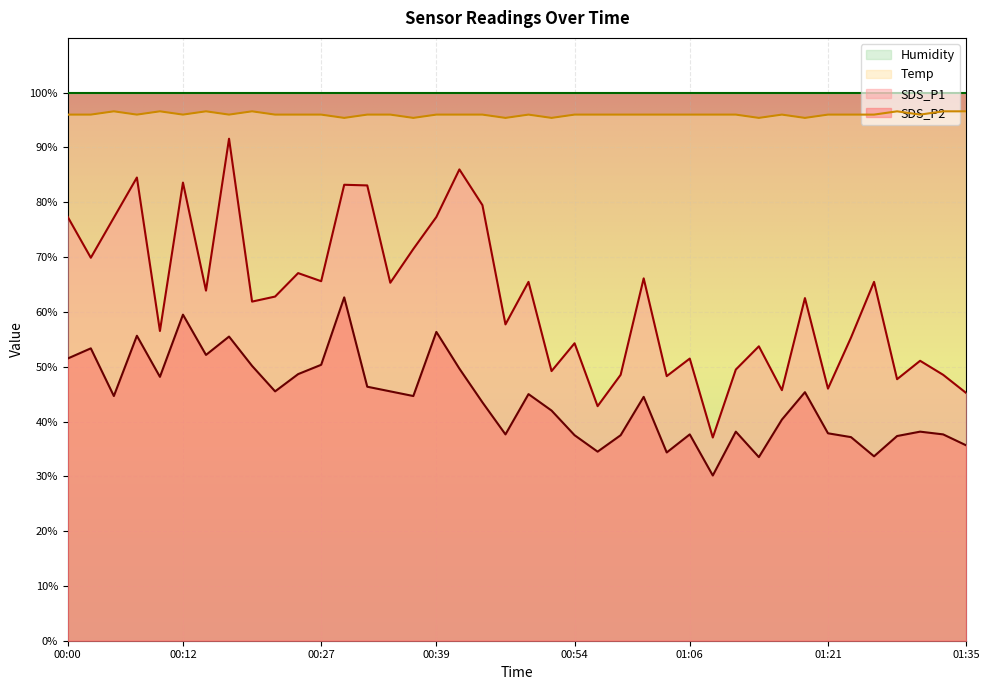

What is the lowest value of the Humidity series?

99.9